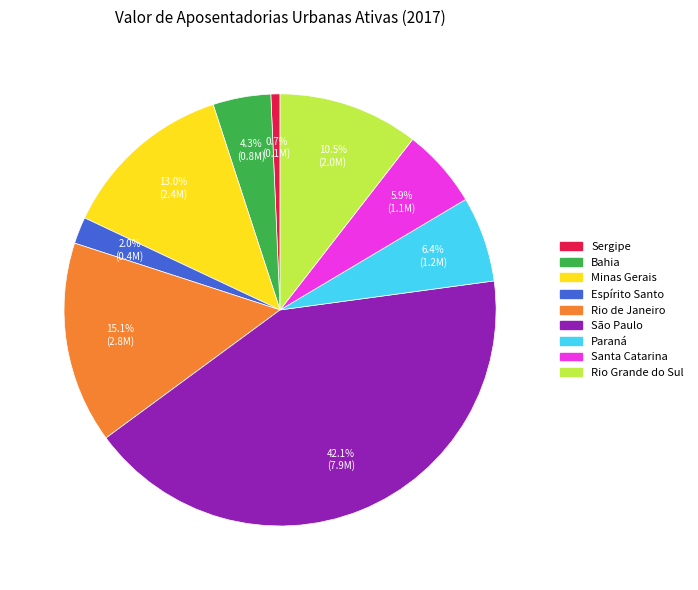

How many slices are in this pie chart?

9